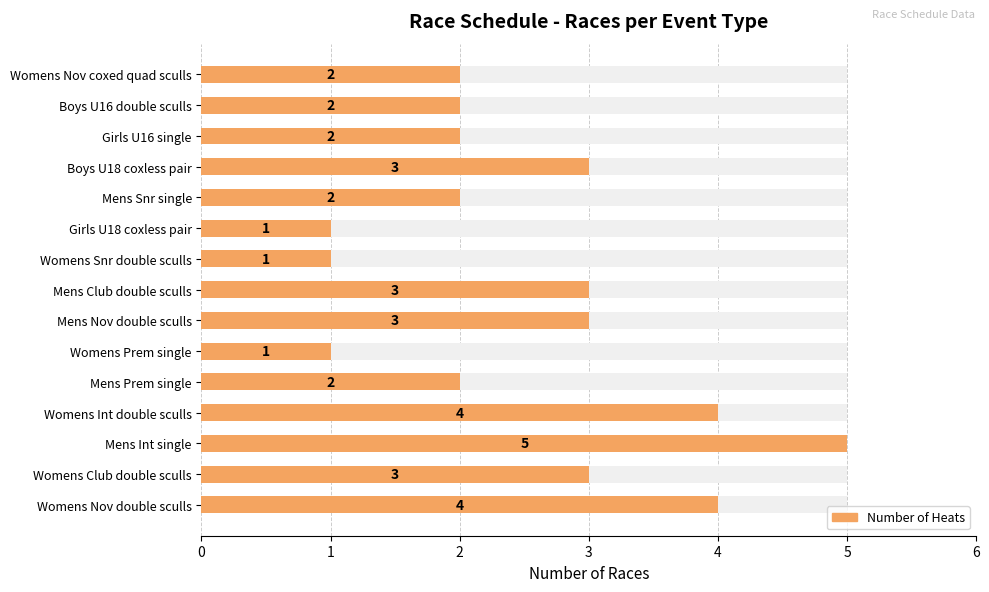

Are the bars grouped side by side (vs. stacked)?

No